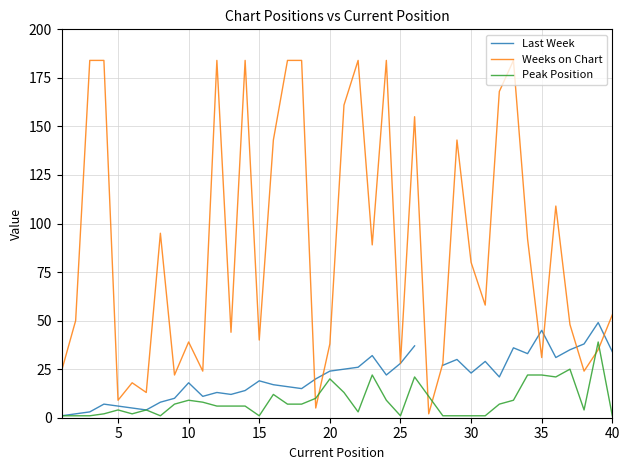

List the series in order of their peak value, lowest first.

Peak Position, Last Week, Weeks on Chart